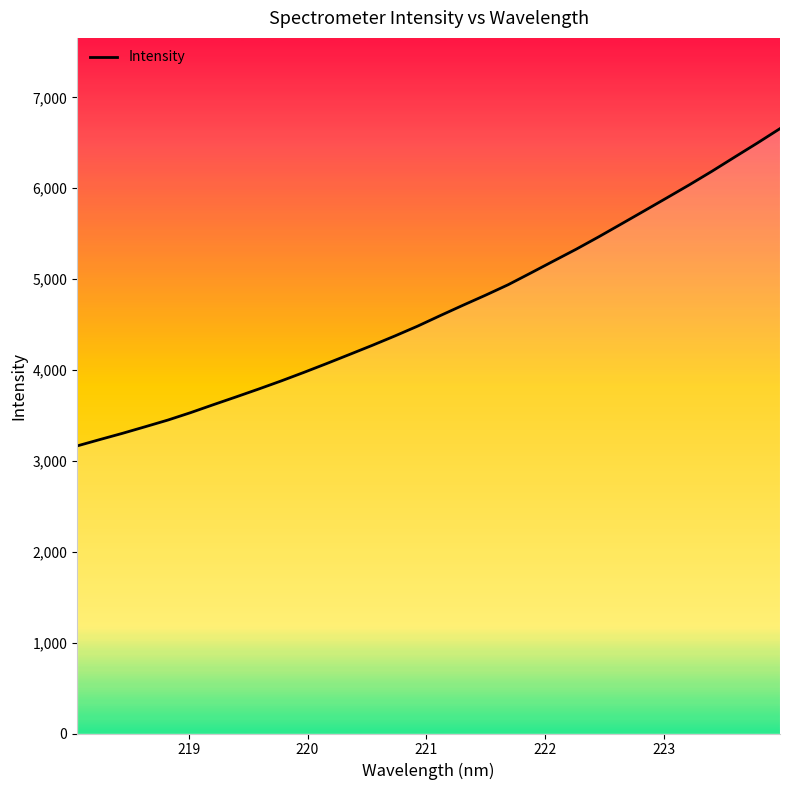

What is the difference between the maximum and minimum values?

3491.3